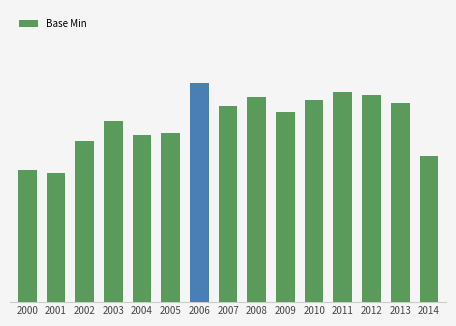

Is it true that the value at 2007 is 0.7?

True